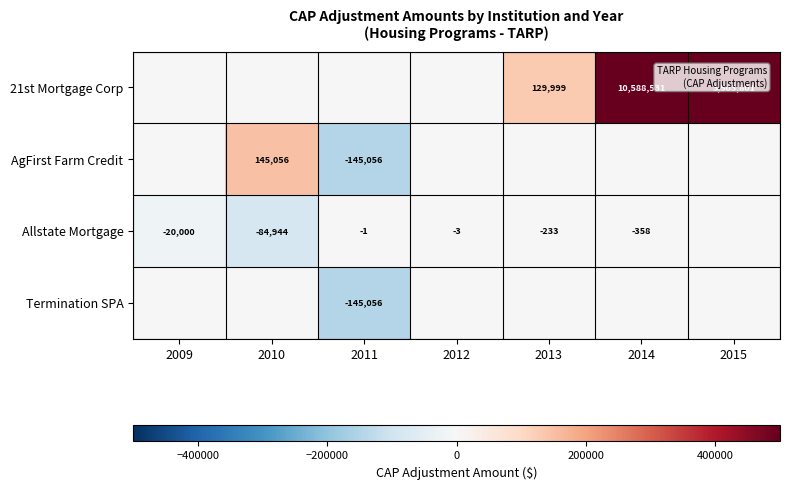

True or false: 21st Mortgage Corp has a value of 232669 at 2013.

False